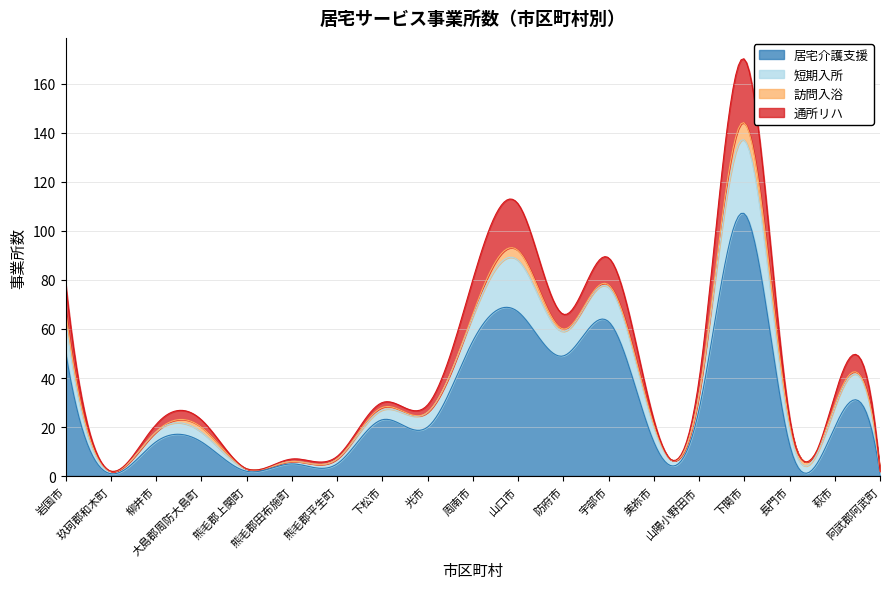

Is it true that 居宅介護支援 equals 1 at 阿武郡阿武町?

True